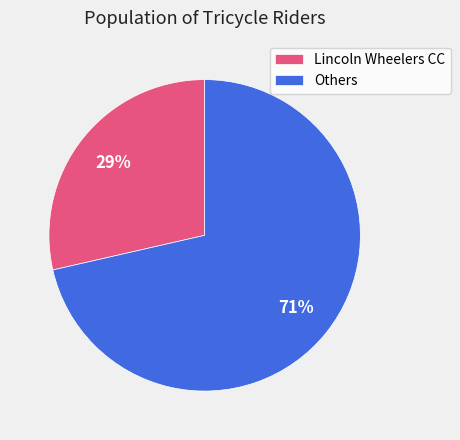

Is there a majority slice in this chart?

Yes